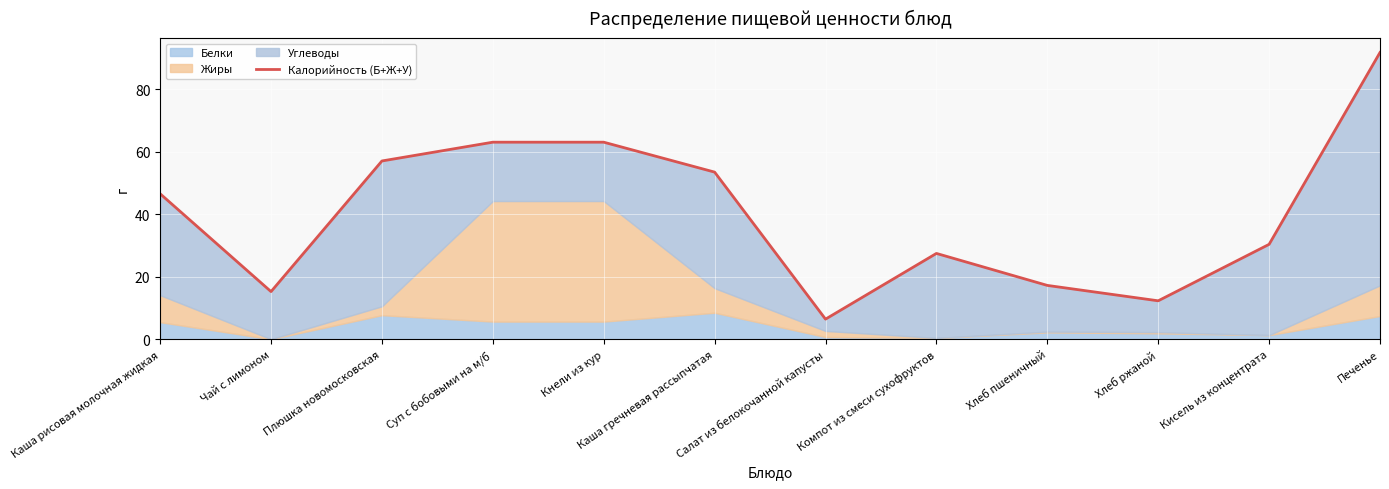

What is the label of the 11th point from the left?

Кисель из концентрата